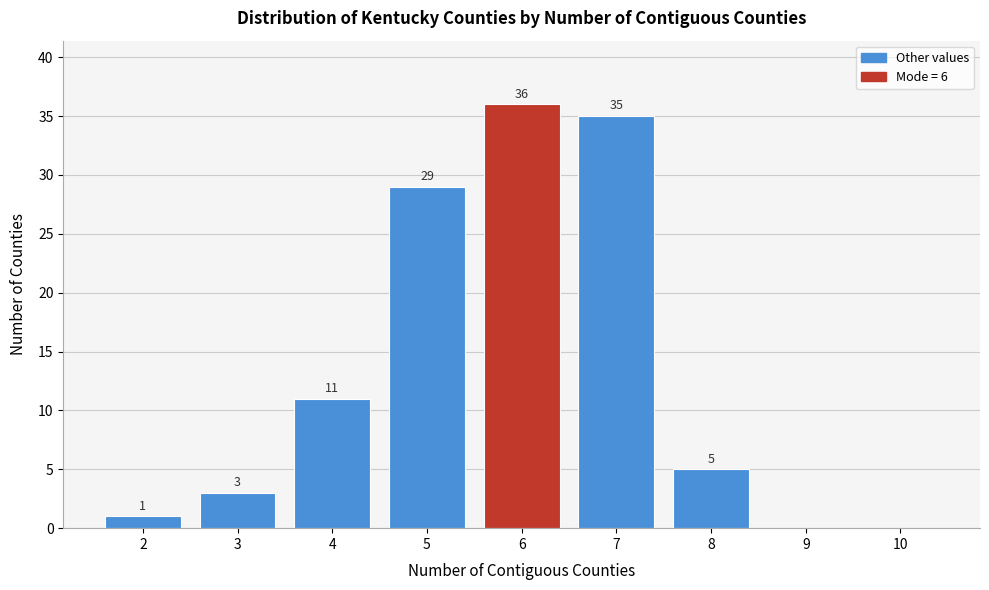

Which range on the x-axis has the tallest bar?

5.5 to 6.5